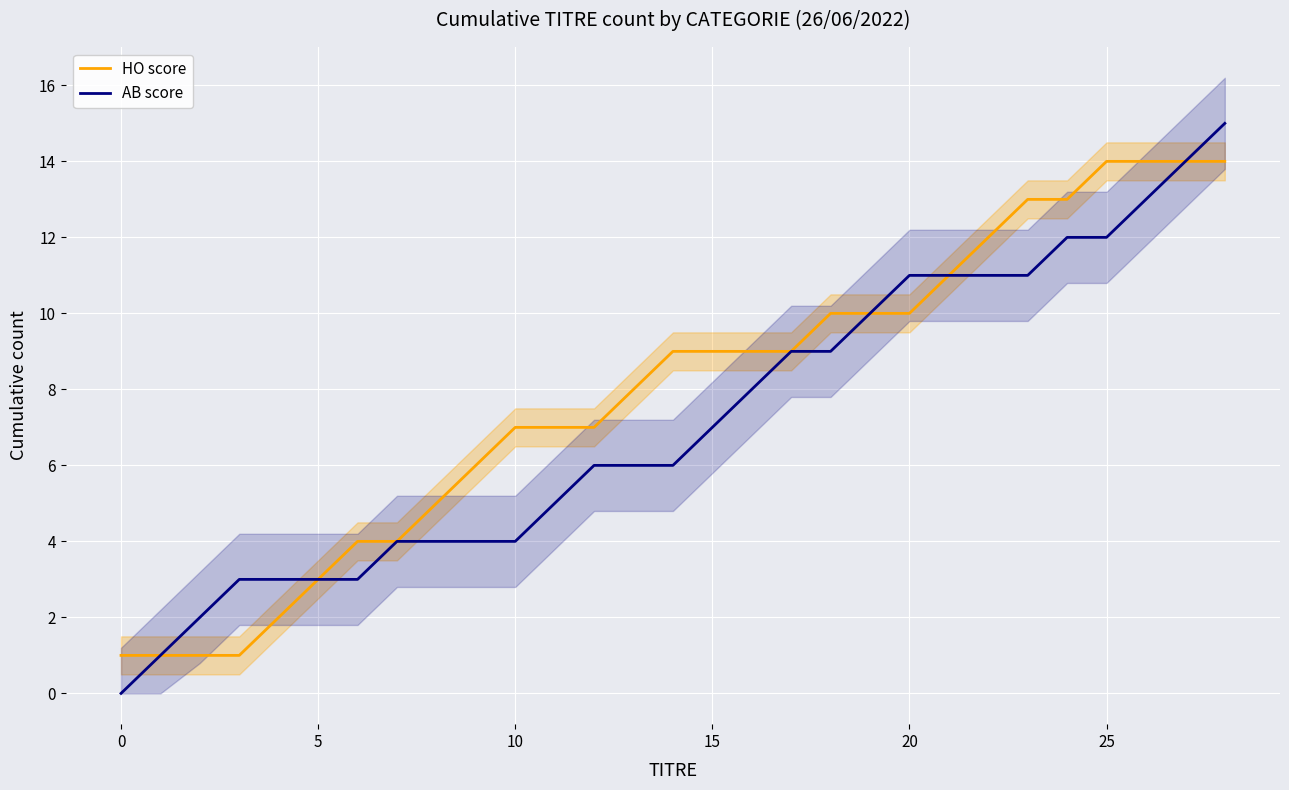

List the series in order of their overall mean, highest first.

HO score, AB score